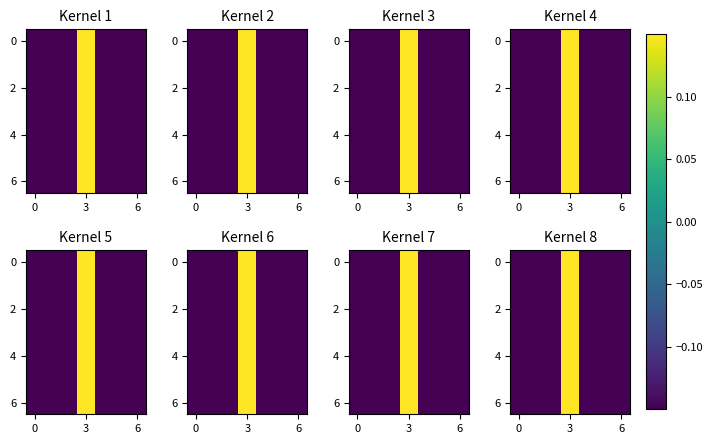

Where does the 6 series first go above 0?

3